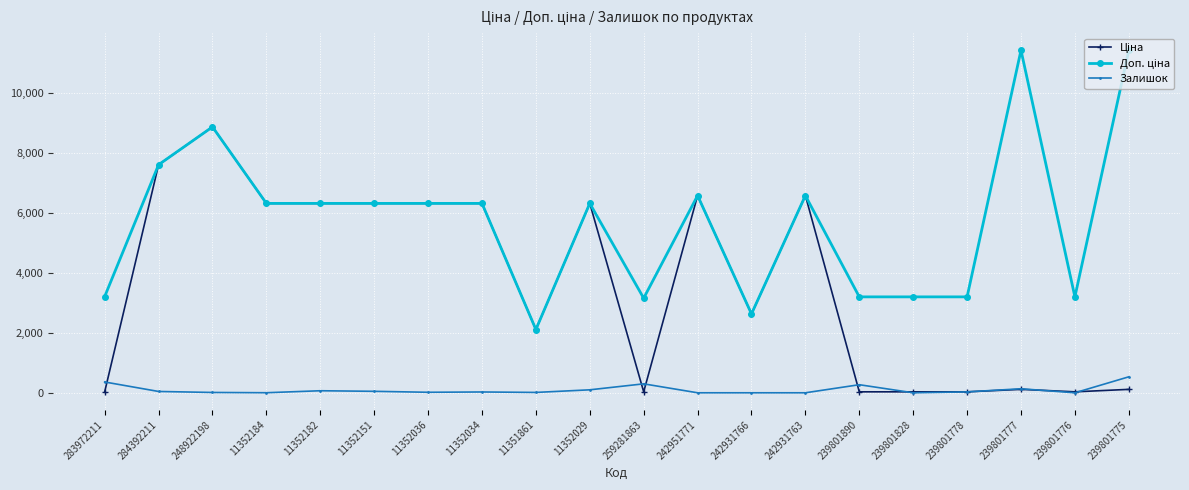

The Залишок series shows 360.0 at 283972211. True or false?

True